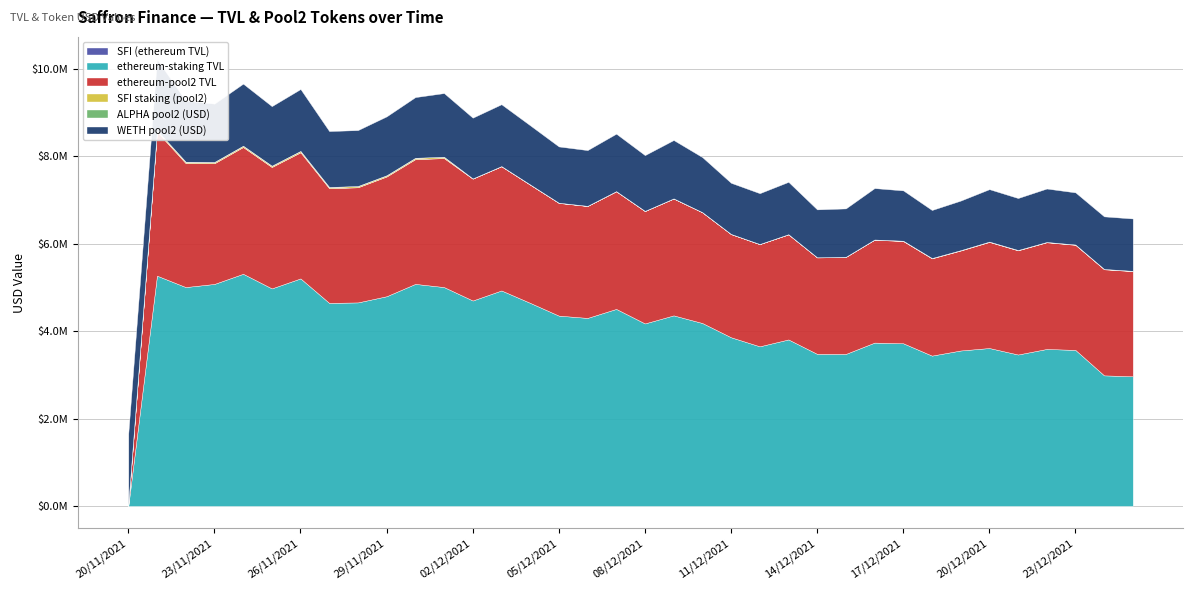

Does the chart have visible grid lines?

Yes